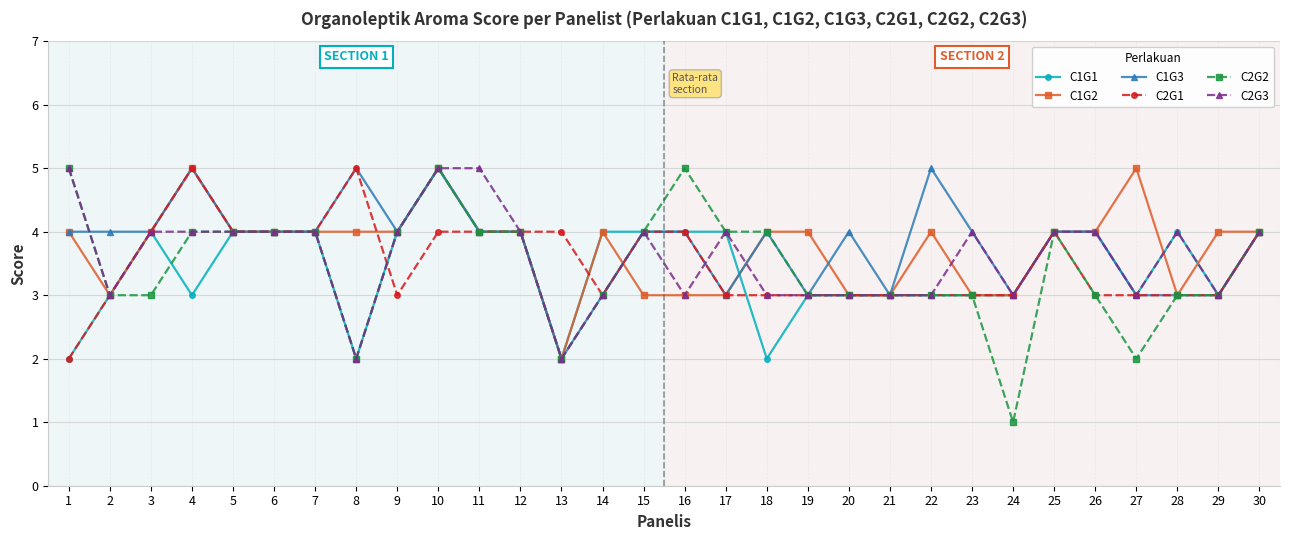

True or false: C2G3 and C1G2 intersect in this chart.

True